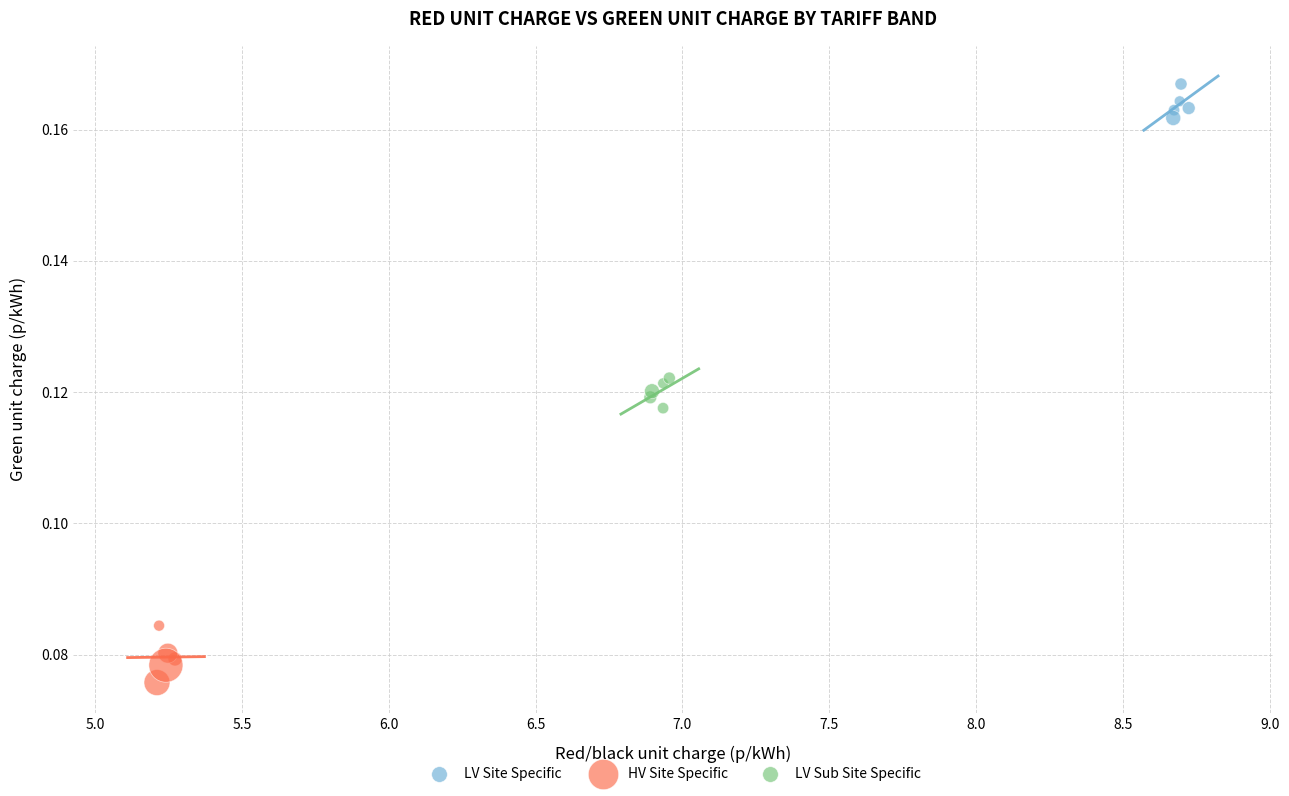

Which series contains the highest Y value?

LV Site Specific